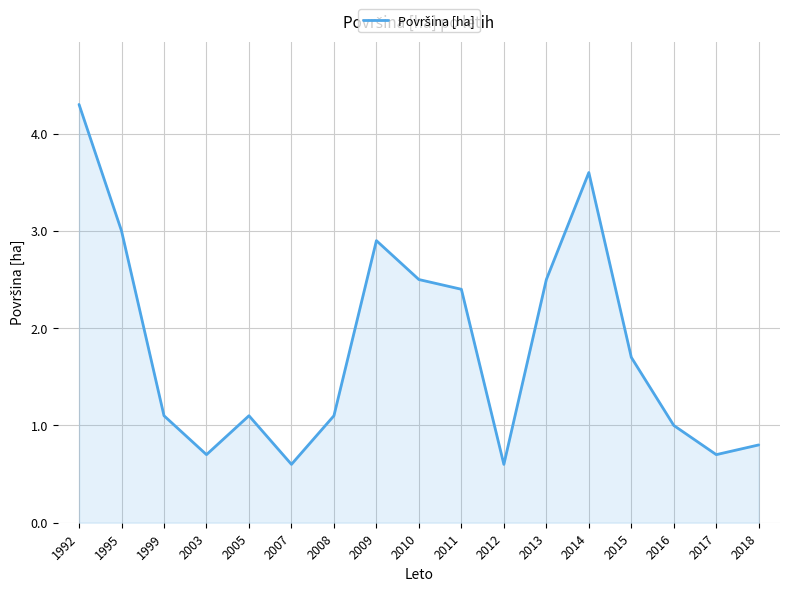

Where is the first local minimum?

2003